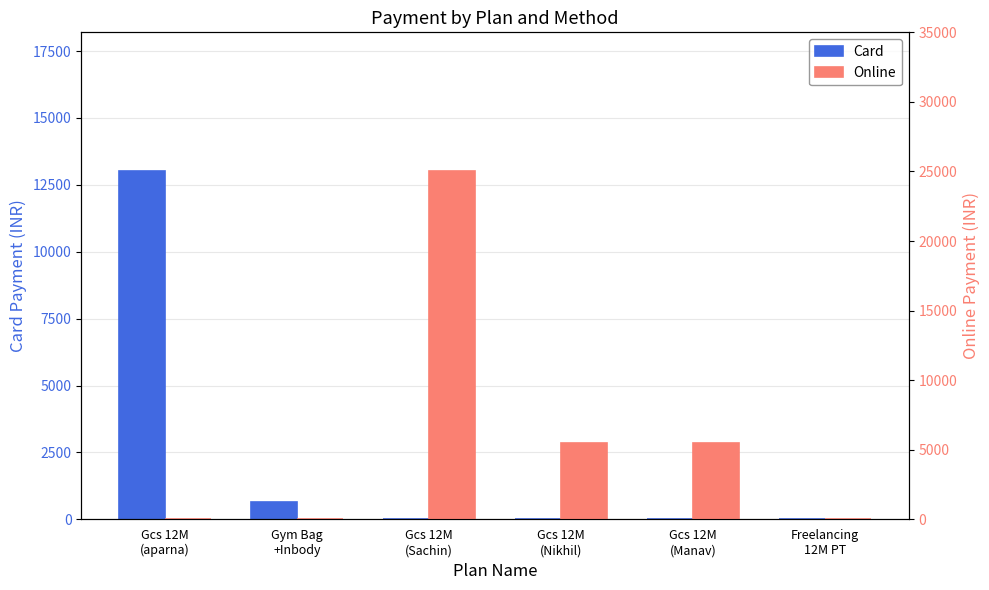

How many data points in Card are above 0?

2